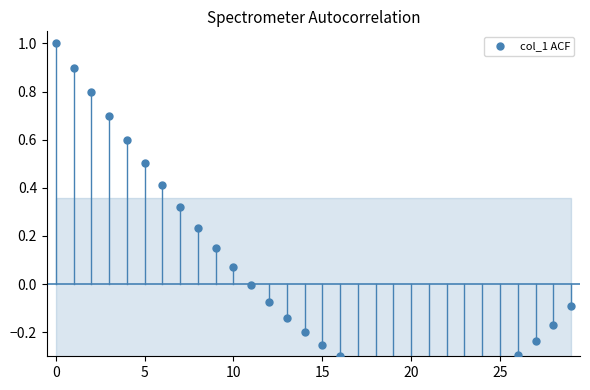

Between 17 and 9, which is larger?

9